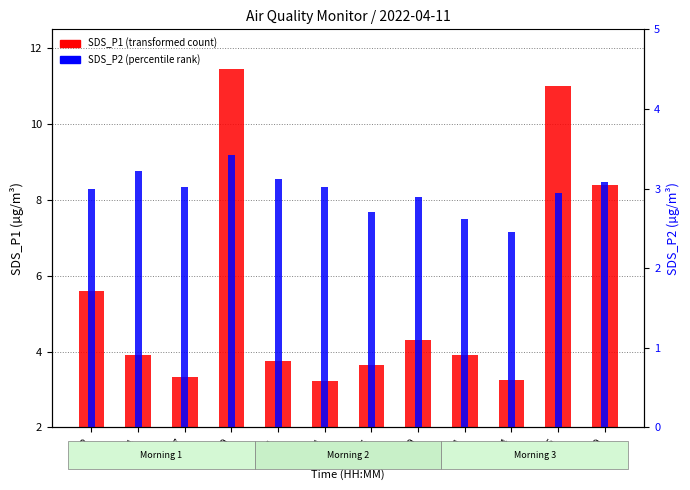

Reading right to left, list all the values displayed in this chart.

SDS_P1: 8.4	11.0	3.2	3.9	4.3	3.6	3.2	3.8	11.4	3.3	3.9	5.6
SDS_P2: 3.1	3.0	2.5	2.6	2.9	2.7	3.0	3.1	3.4	3.0	3.2	3.0